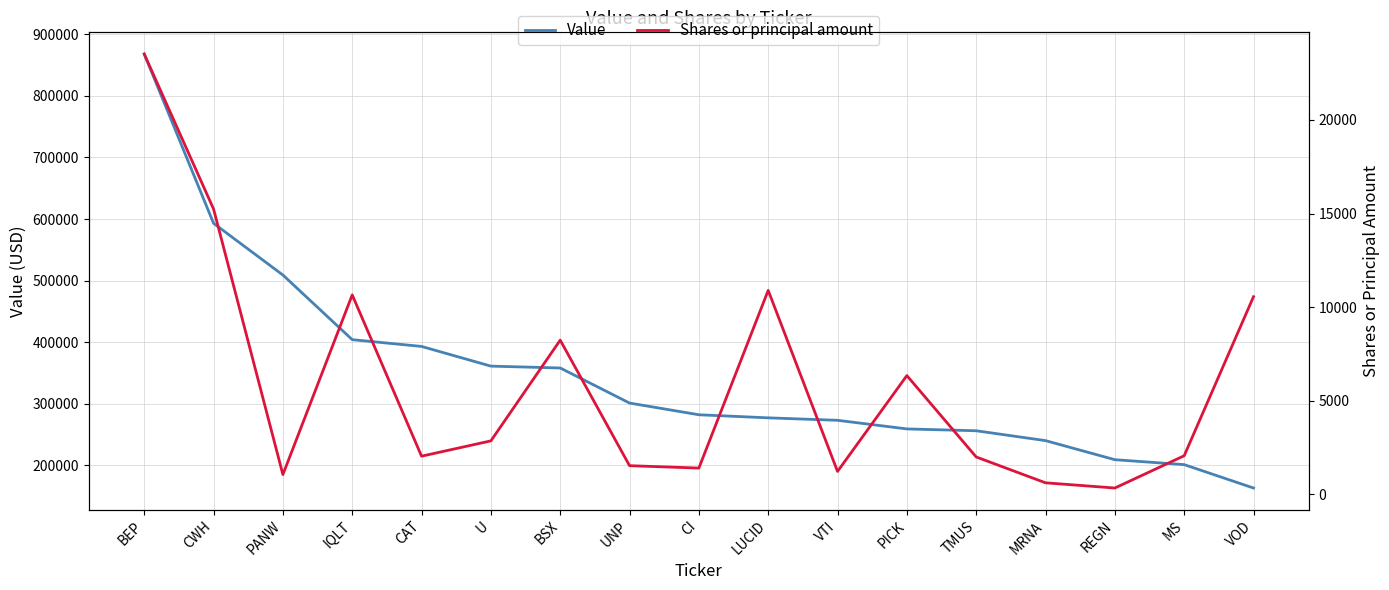

What is the difference between the maximum and second lowest values in the Shares or principal amount series?

22900